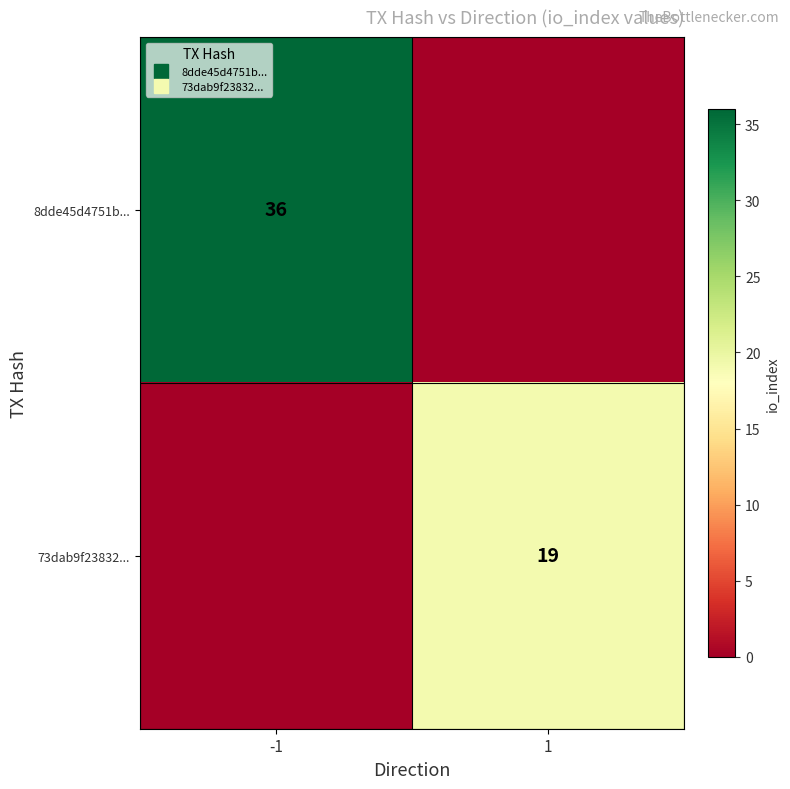

What is the difference between the highest and lowest values at -1?

36